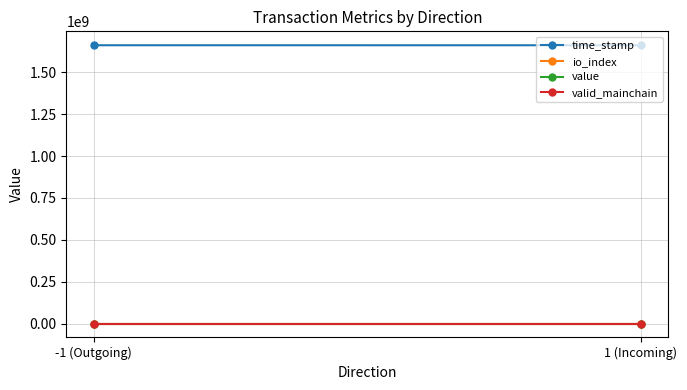

Reading left to right, extract all data points from this chart.

time_stamp: -1 (Outgoing)=1661982196.7	1 (Incoming)=1661932581.0
io_index: -1 (Outgoing)=28.3	1 (Incoming)=3.0
value: -1 (Outgoing)=18.8	1 (Incoming)=18.8
valid_mainchain: -1 (Outgoing)=1.0	1 (Incoming)=1.0